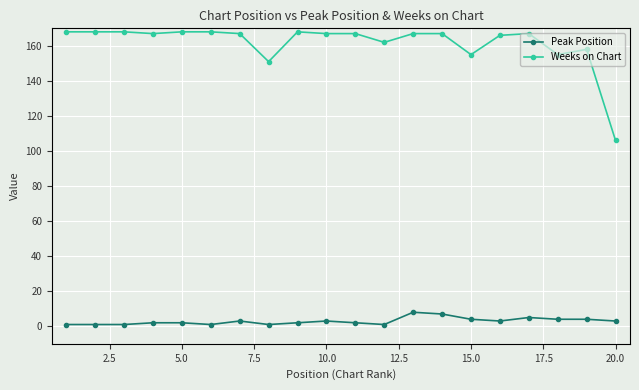

Reading left to right, extract all data points from this chart.

Peak Position: 1	1	1	2	2	1	3	1	2	3	2	1	8	7	4	3	5	4	4	3
Weeks on Chart: 168	168	168	167	168	168	167	151	168	167	167	162	167	167	155	166	167	155	158	106